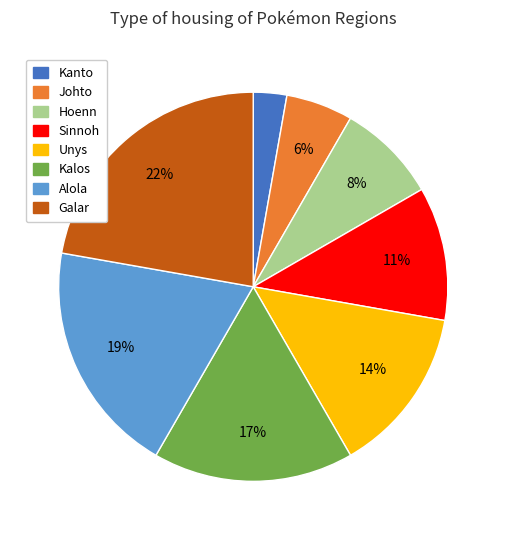

Does any single category account for the majority?

No